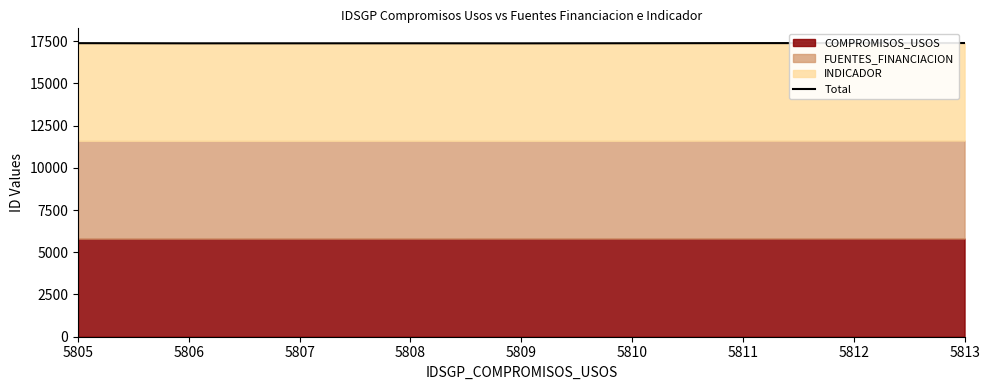

How many values exceed 17377?

4